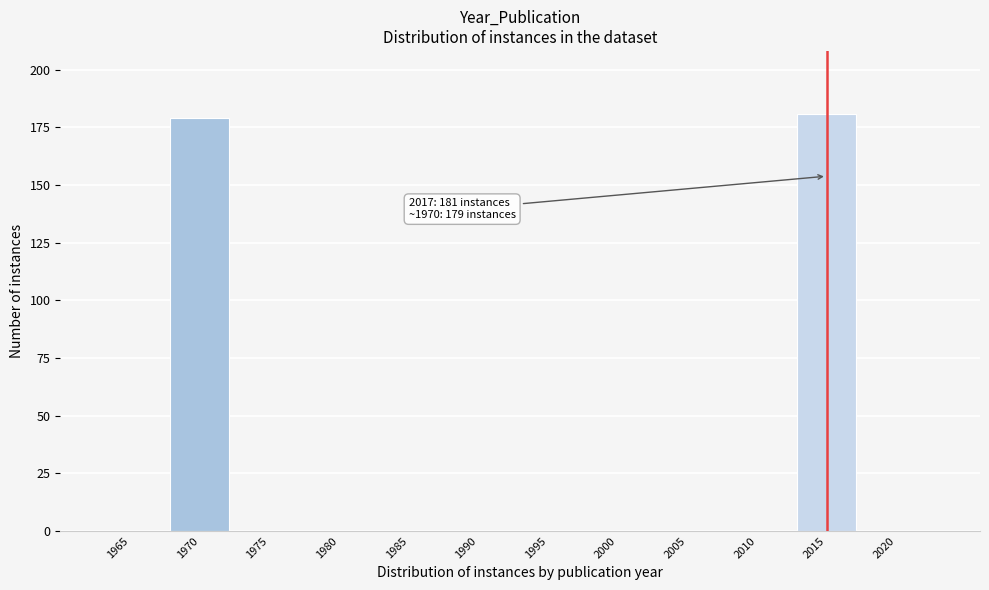

Reading left to right, what are all the values shown in this chart?

1965=0	1970=179	1975=0	1980=0	1985=0	1990=0	1995=0	2000=0	2005=0	2010=0	2015=181	2020=0